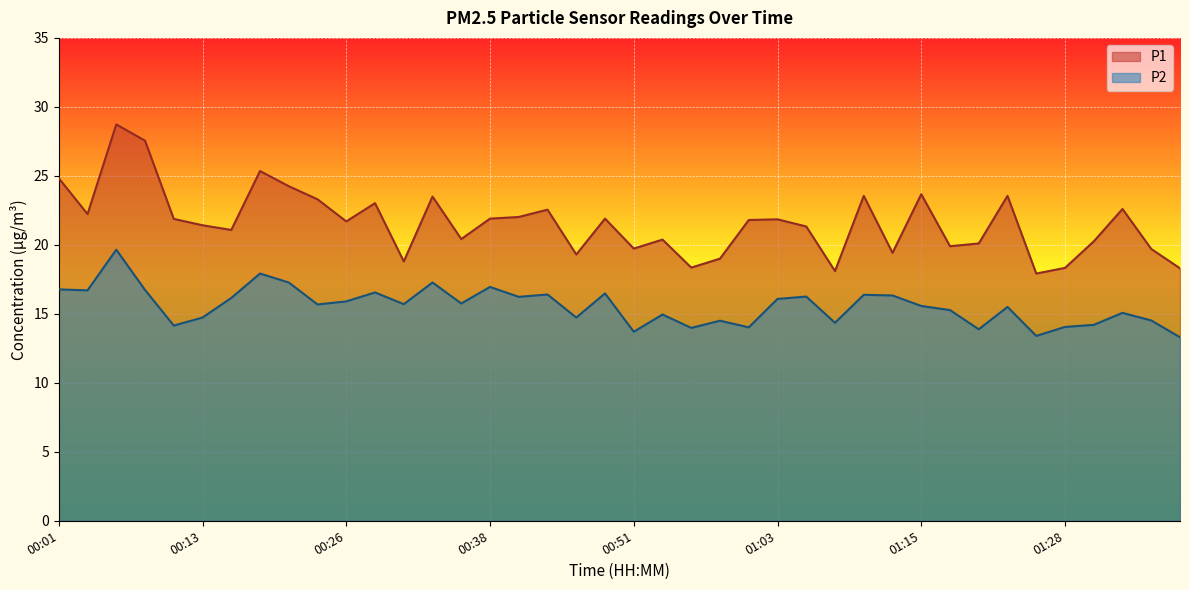

Where is P2 nearest to the value 16?

01:03